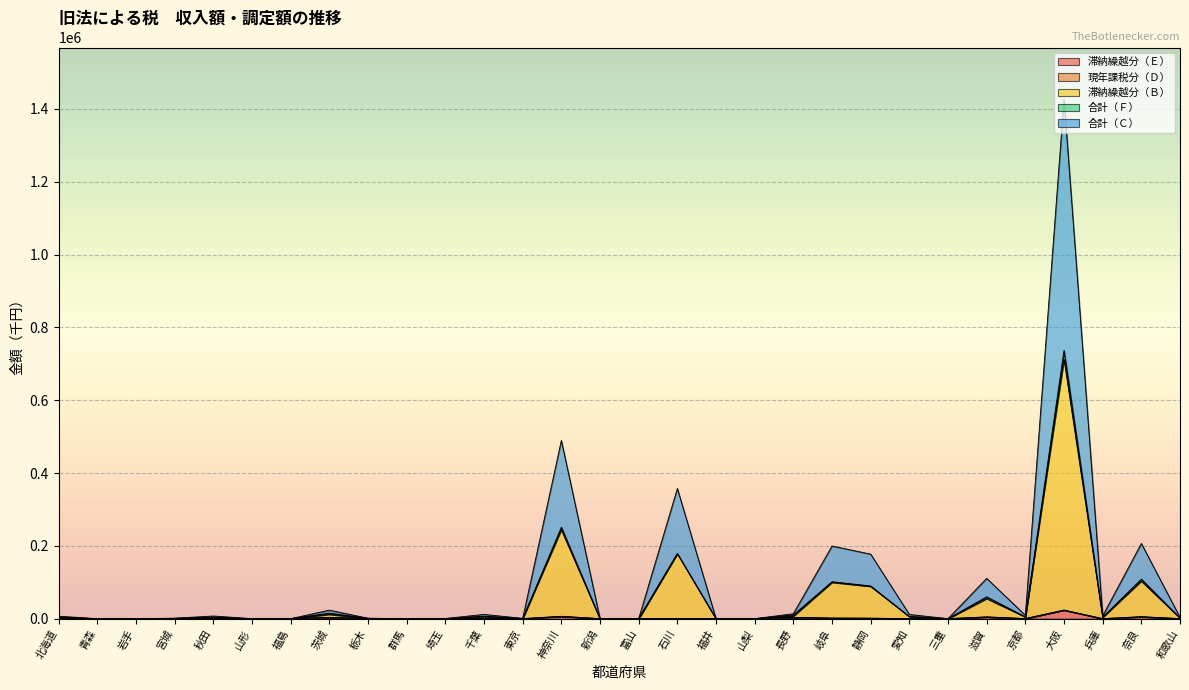

Reading left to right, what are all the values shown in this chart?

滞納繰越分（Ｅ）: 380	0	22	180	361	0	0	3545	232	0	24	716	51	6267	0	0	0	0	0	3372	1629	1200	0	0	4524	240	23452	19	5302	0
滞納繰越分（Ｂ）: 3377	0	44	634	3656	0	0	11688	619	0	160	5864	390	244636	0	0	178754	48	0	6744	99759	88604	5747	0	55144	4668	712996	3923	103254	1763
合計（Ｆ）: 380	0	22	180	361	0	0	3545	232	0	24	716	51	6372	0	0	0	0	0	3372	1629	1200	0	0	4862	240	23452	19	5302	0
合計（Ｃ）: 6754	0	88	1268	7312	0	0	23376	1238	0	320	11728	780	489377	0	0	357508	96	0	13488	199518	177208	11494	0	110626	9336	1425992	7846	206508	3526